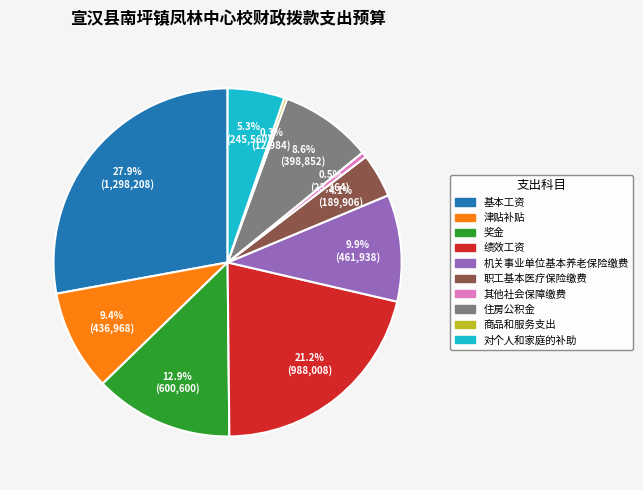

What percentage do 商品和服务支出 and 机关事业单位基本养老保险缴费 together represent?

10.2%